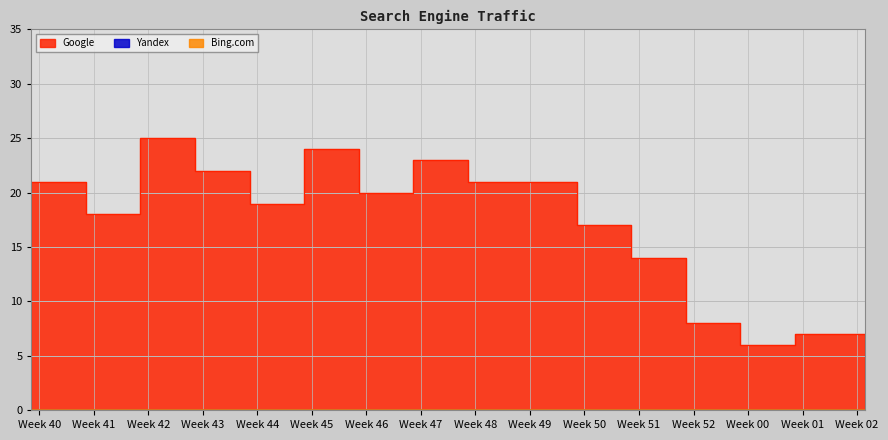

True or false: Yandex and Google cross at least once.

False